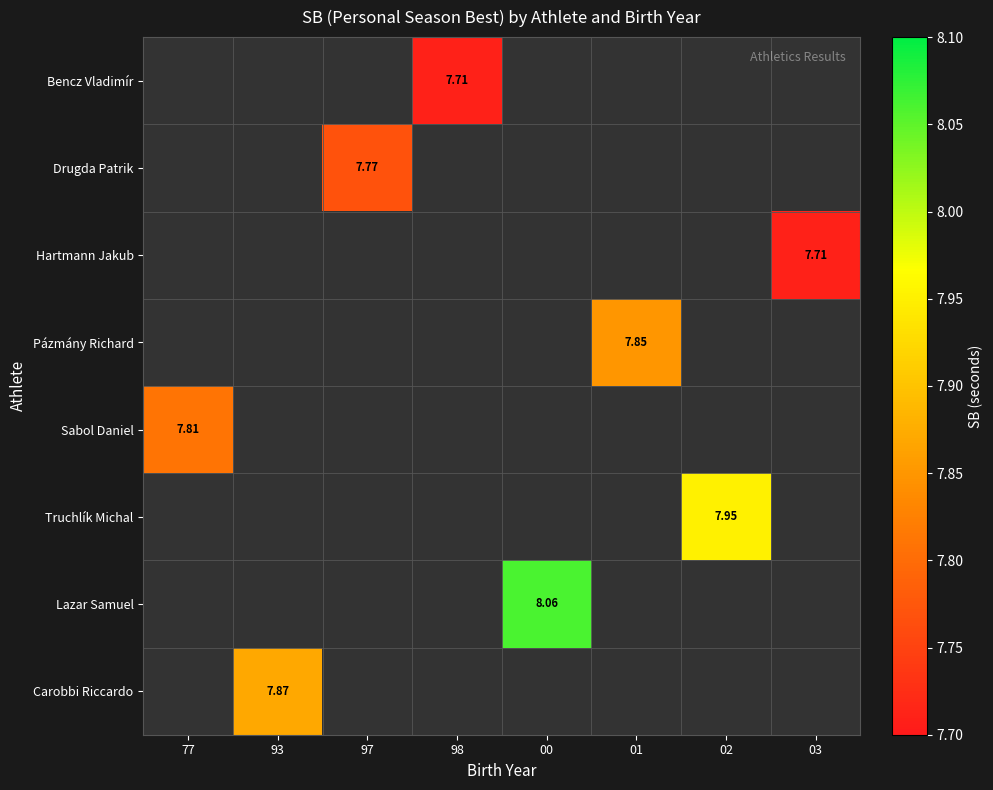

Rank the categories by Hartmann Jakub value from lowest to highest.

77, 93, 97, 98, 00, 01, 02, 03